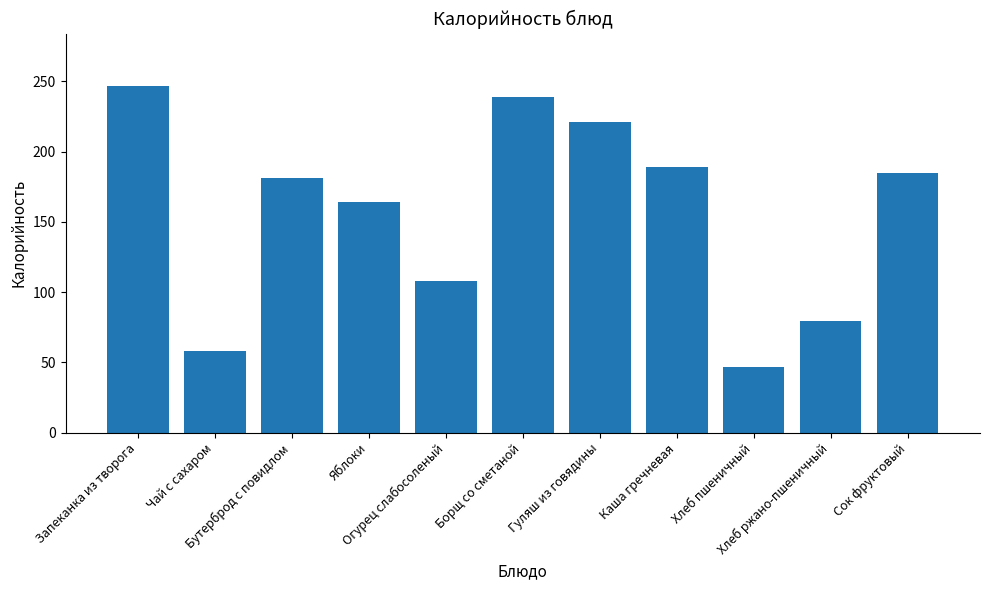

The chart shows a value of 101.5 at Гуляш из говядины. True or false?

False